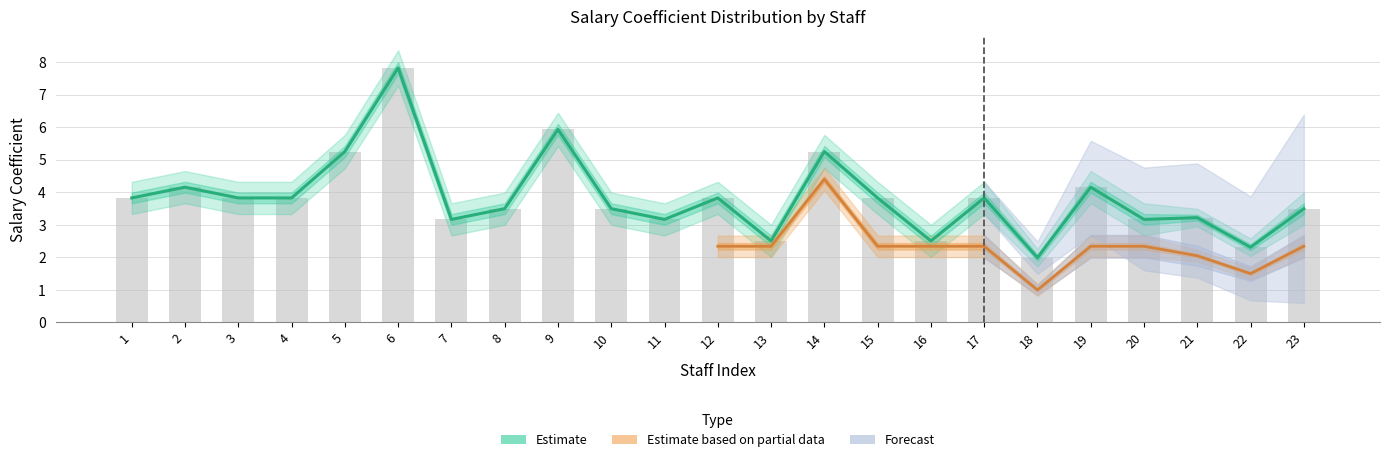

Which category has the highest value across all series?

6